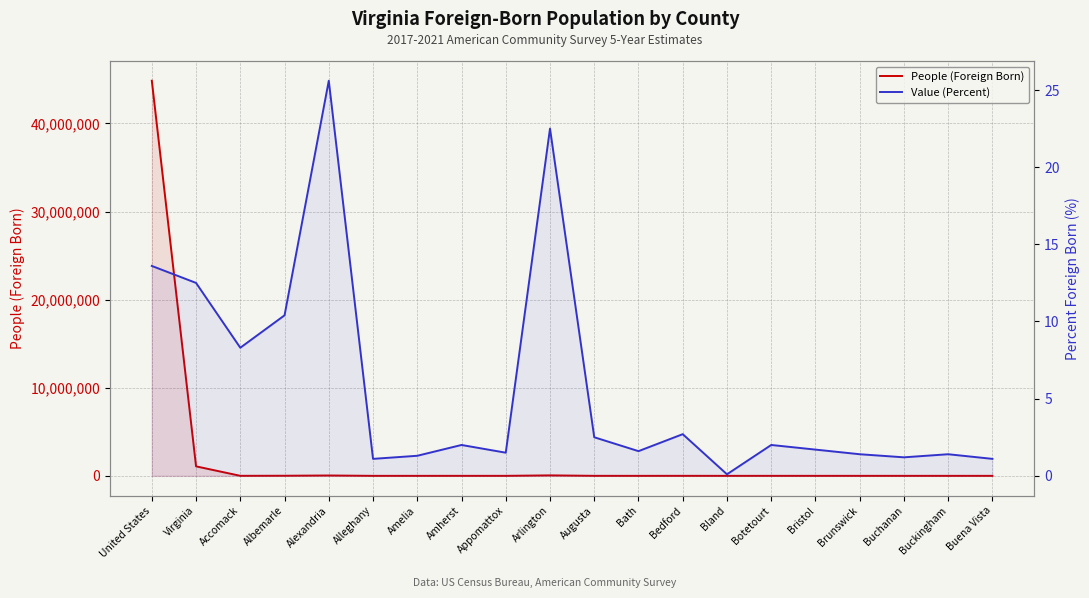

At which label does People (Foreign Born) reach its minimum?

Bland